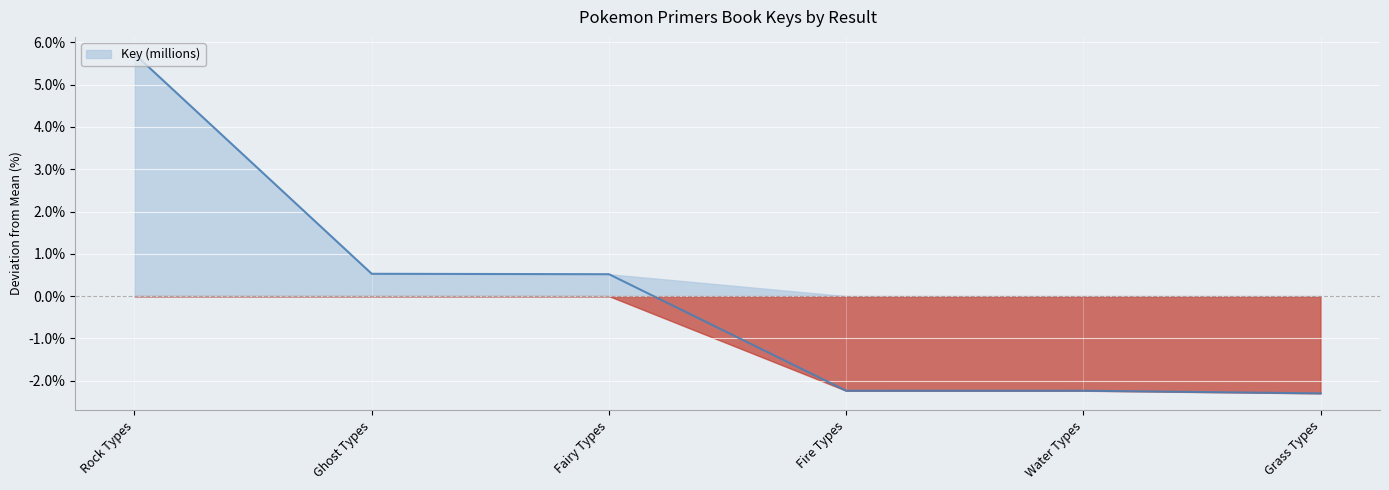

List the labels in order of value, largest first.

Rock Types, Ghost Types, Fairy Types, Water Types, Fire Types, Grass Types